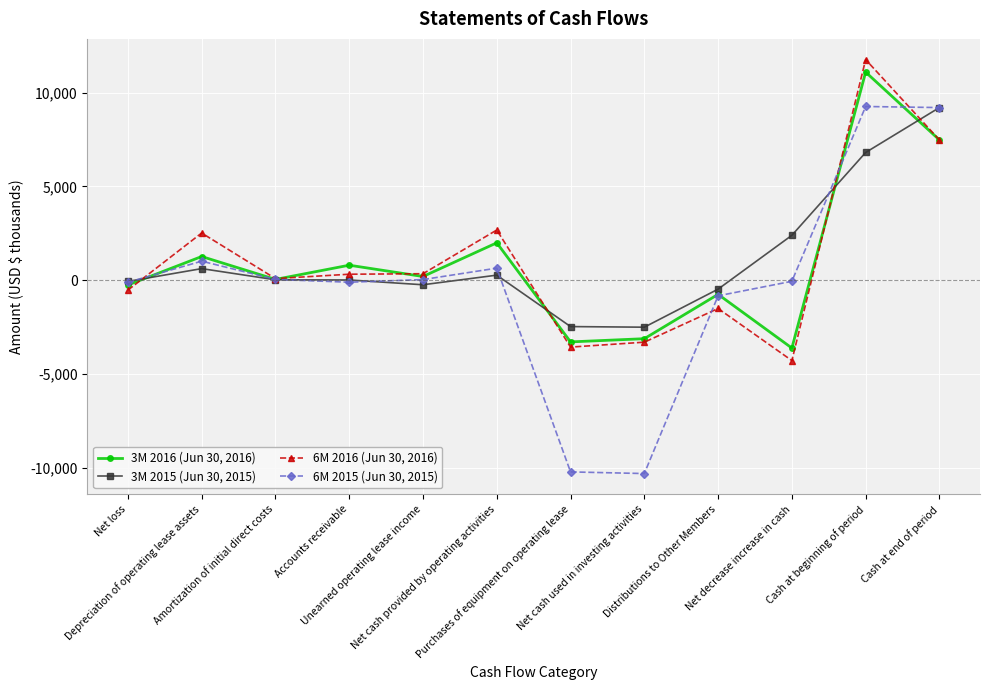

Between Net cash provided by operating activities and Cash at end of period, which series saw the biggest shift?

3M 2015 (Jun 30, 2015)